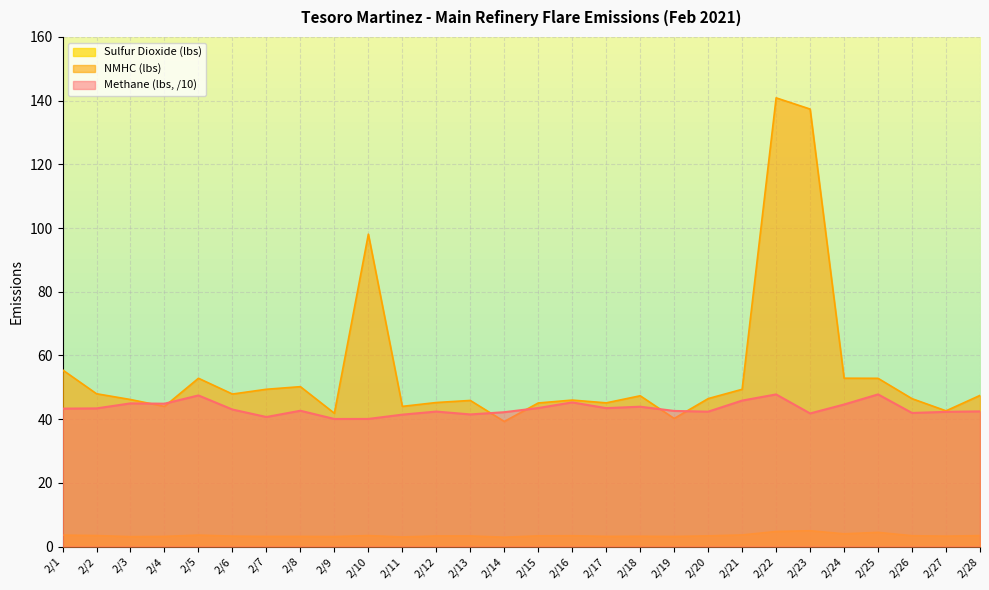

Reading left to right, list all the values displayed in this chart.

Methane (lbs): 43.3	43.4	44.9	44.8	47.4	43.0	40.7	42.6	40.0	40.1	41.4	42.4	41.5	42.2	43.5	45.3	43.4	43.9	42.6	42.3	45.8	47.8	41.8	44.6	47.8	41.9	42.3	42.4
NMHC (lbs): 55.5	48.0	46.2	44.0	52.8	47.9	49.4	50.2	41.8	98.1	44.0	45.2	45.9	39.3	45.1	46.0	45.1	47.3	40.2	46.4	49.4	140.9	137.4	52.8	52.8	46.4	42.6	47.4
Sulfur Dioxide (lbs): 3.6	3.4	3.1	3.2	3.6	3.3	3.2	3.2	3.1	3.4	3.0	3.3	3.3	2.9	3.3	3.4	3.2	3.2	3.2	3.3	3.6	4.7	4.9	4.0	4.4	3.4	3.3	3.4